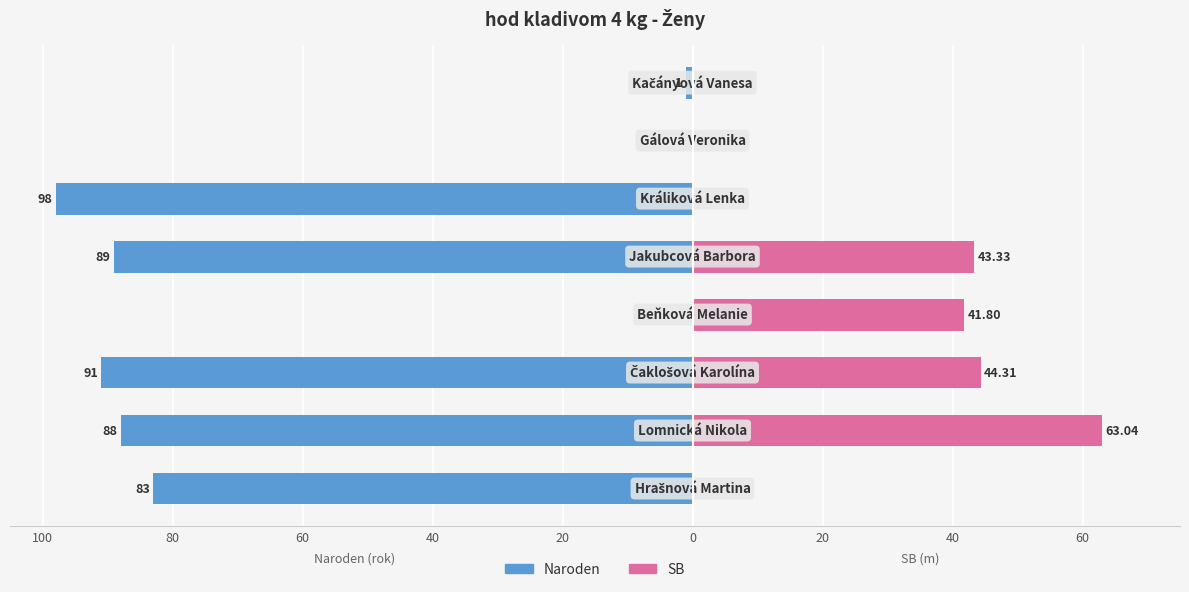

Is it true that Naroden equals -19.4 at 80?

False